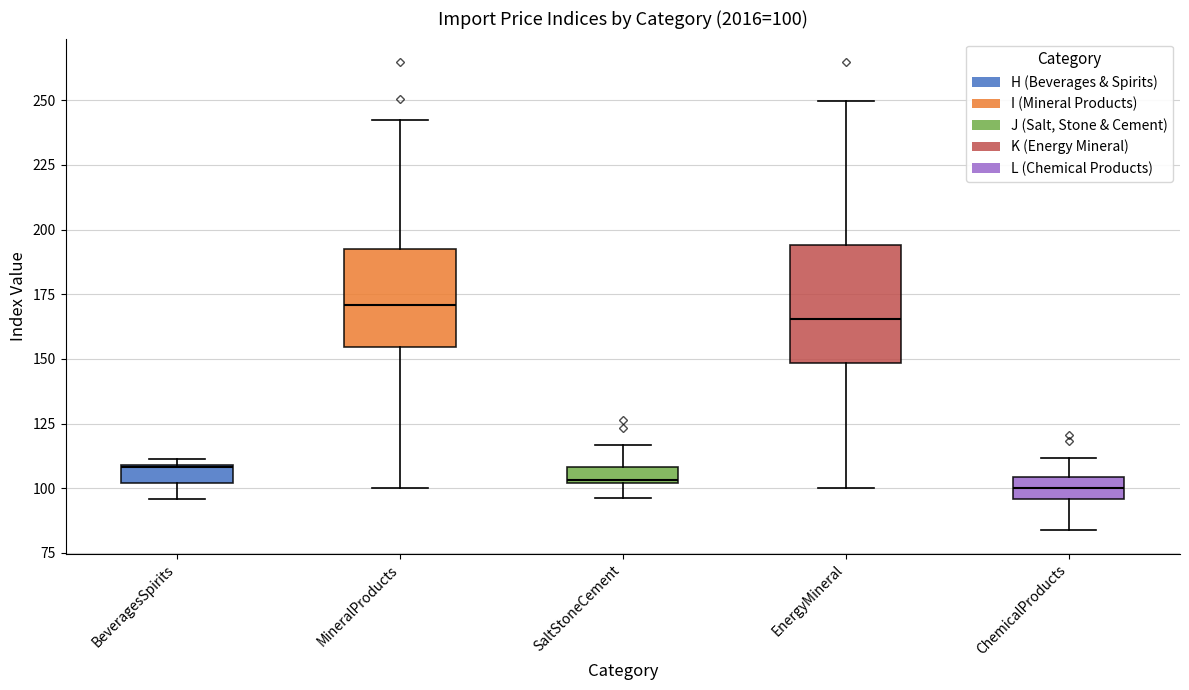

Comparing the boxes themselves (not the whiskers), which one is the tallest?

EnergyMineral